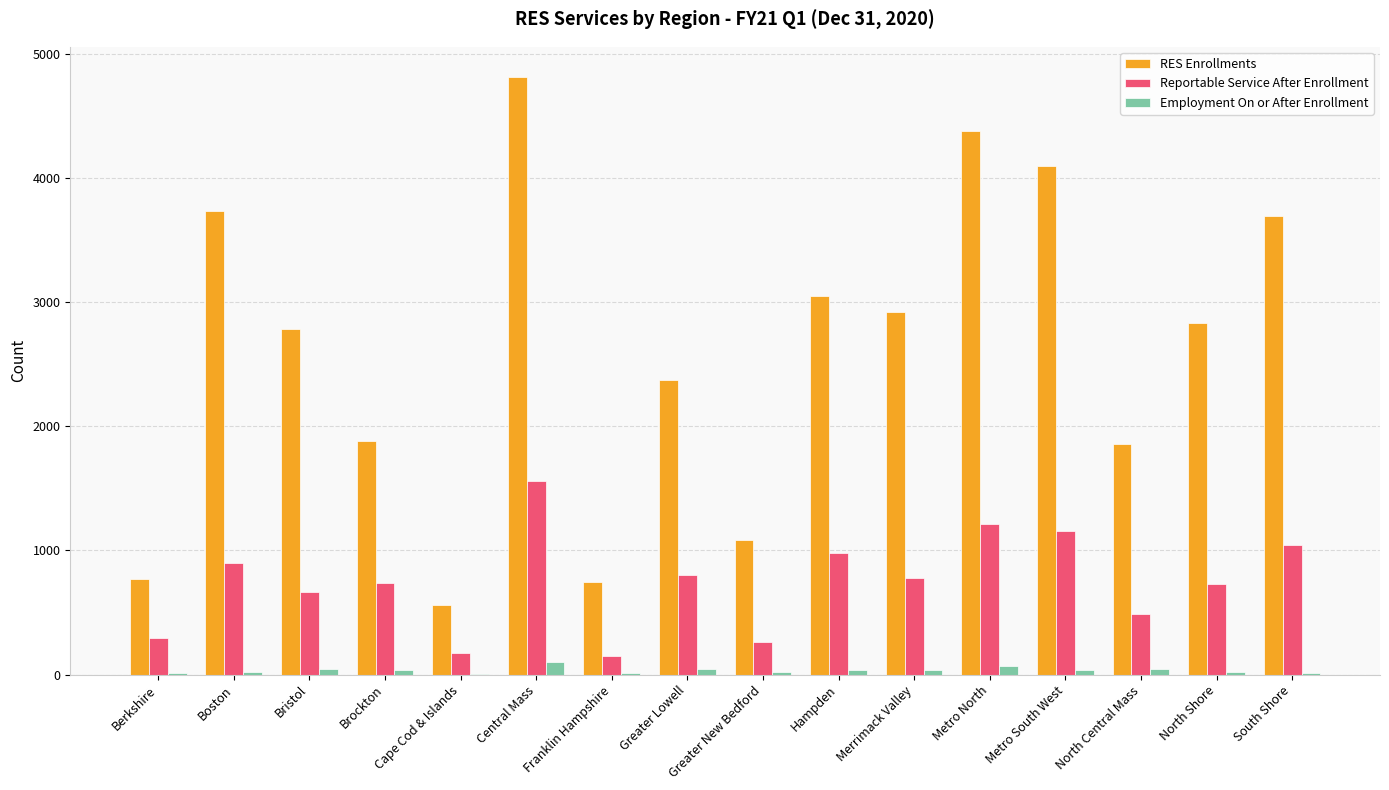

What is the sum of all RES Enrollments values?

41590